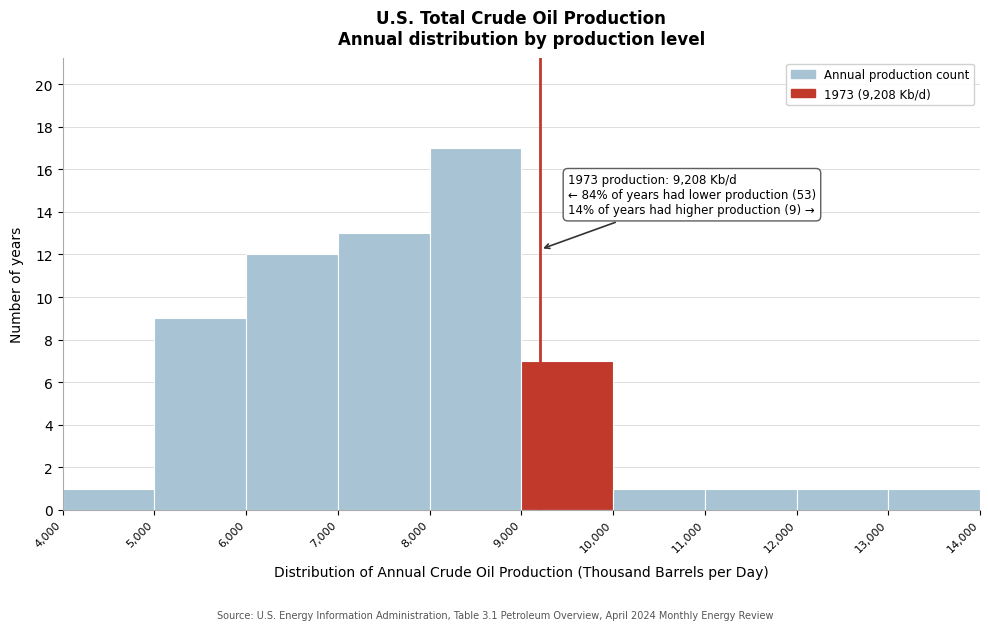

Which range on the x-axis has the tallest bar?

8,000 to 9,000